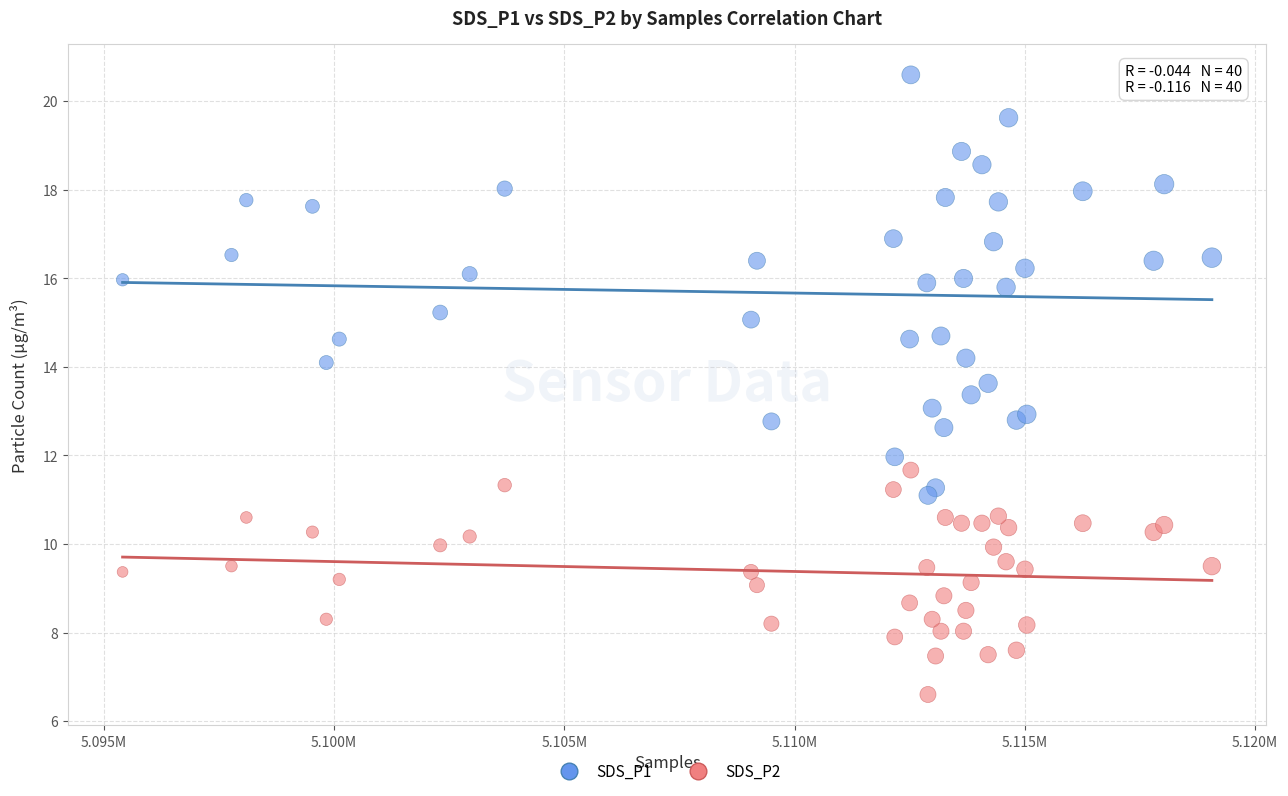

Which series reaches the maximum Y coordinate?

SDS_P1